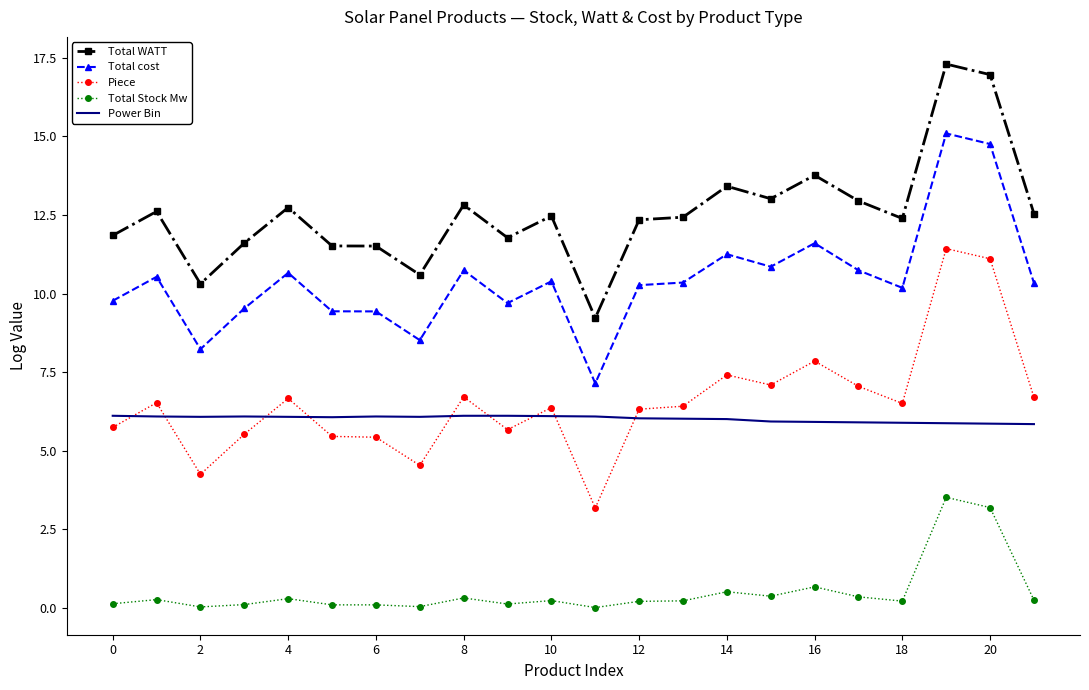

Which series has the widest spread of values?

Piece